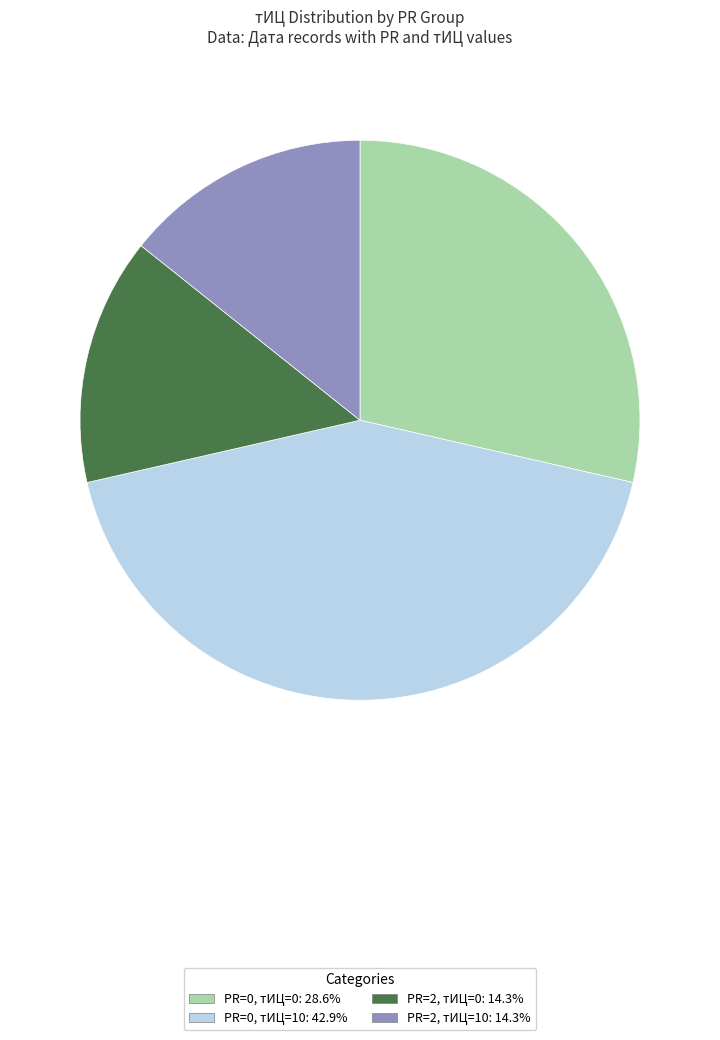

Does any single category account for the majority?

No